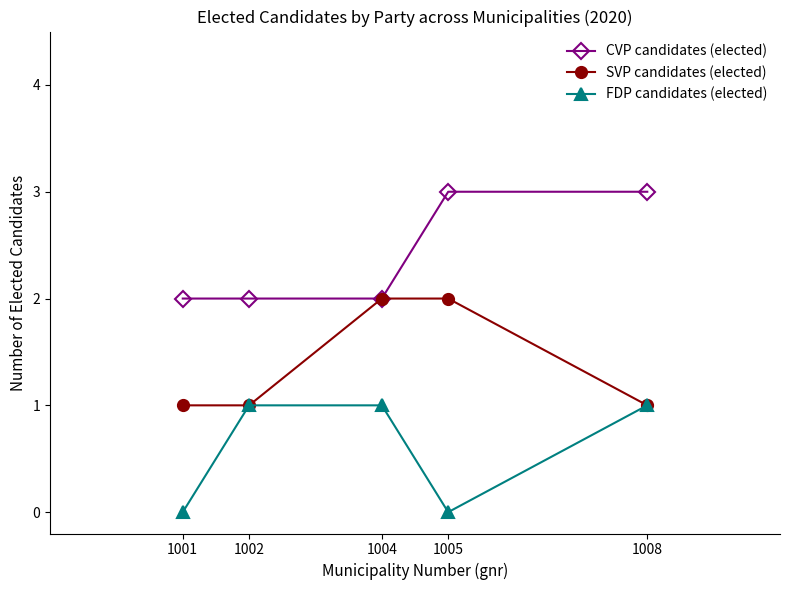

How many series are shown in this chart?

3